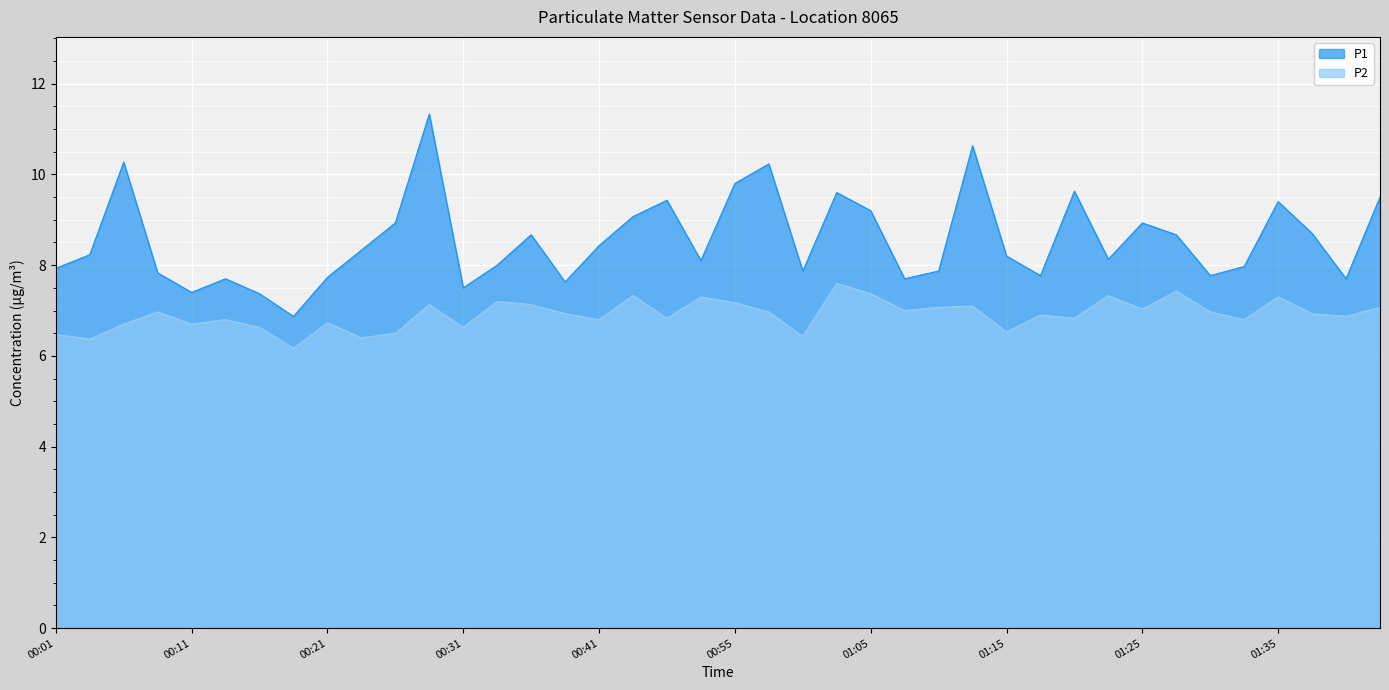

True or false: P2 has a value of 7.1 at 00:36.

True